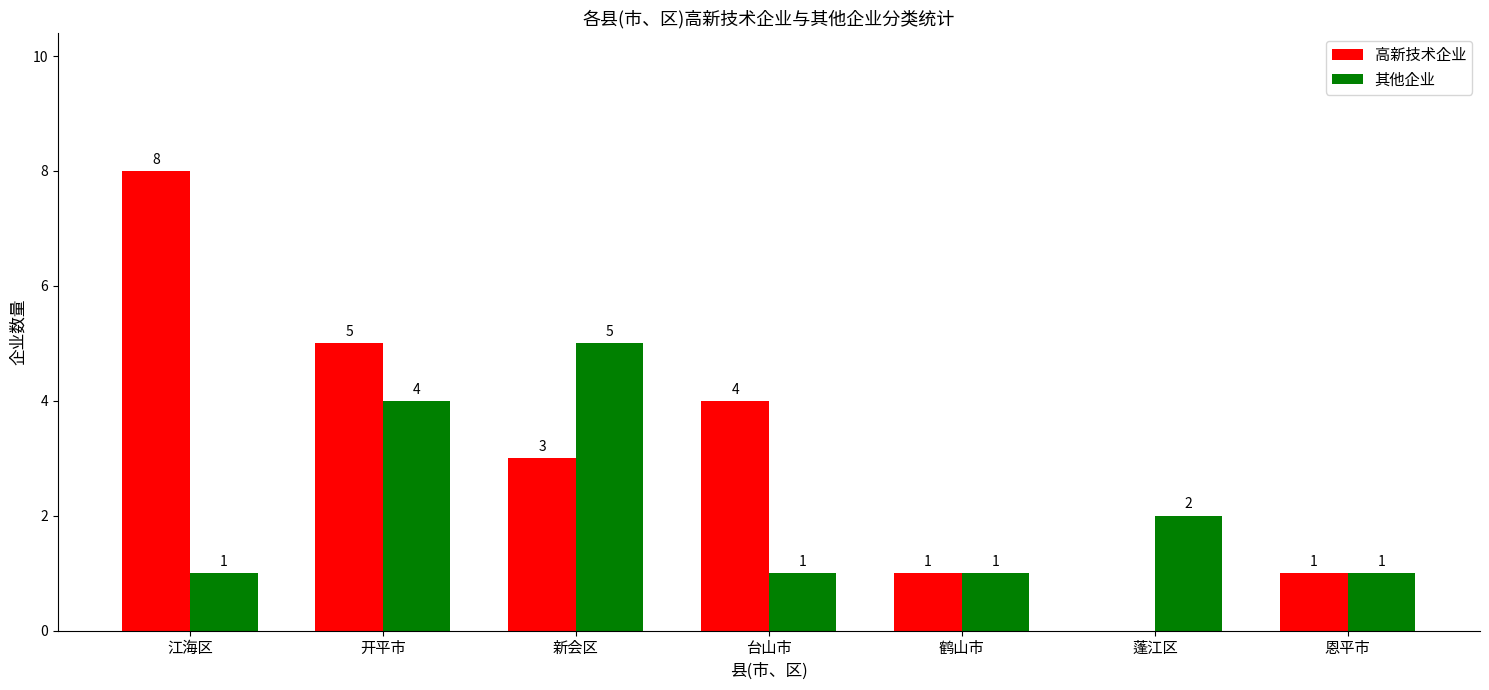

What is the average value of the 其他企业 series?

2